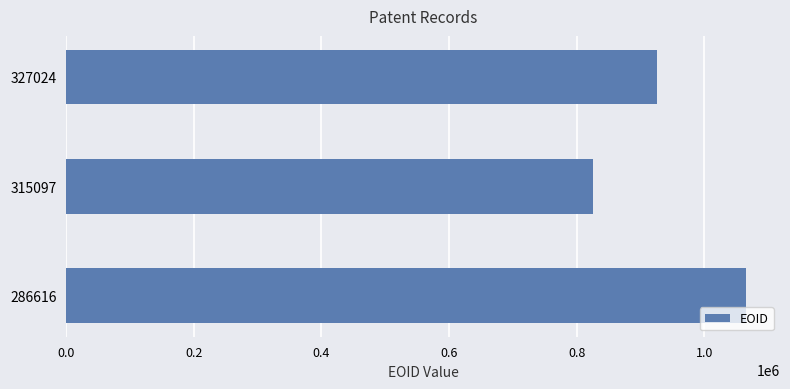

Is it true that the value at 327024 is 925834?

True